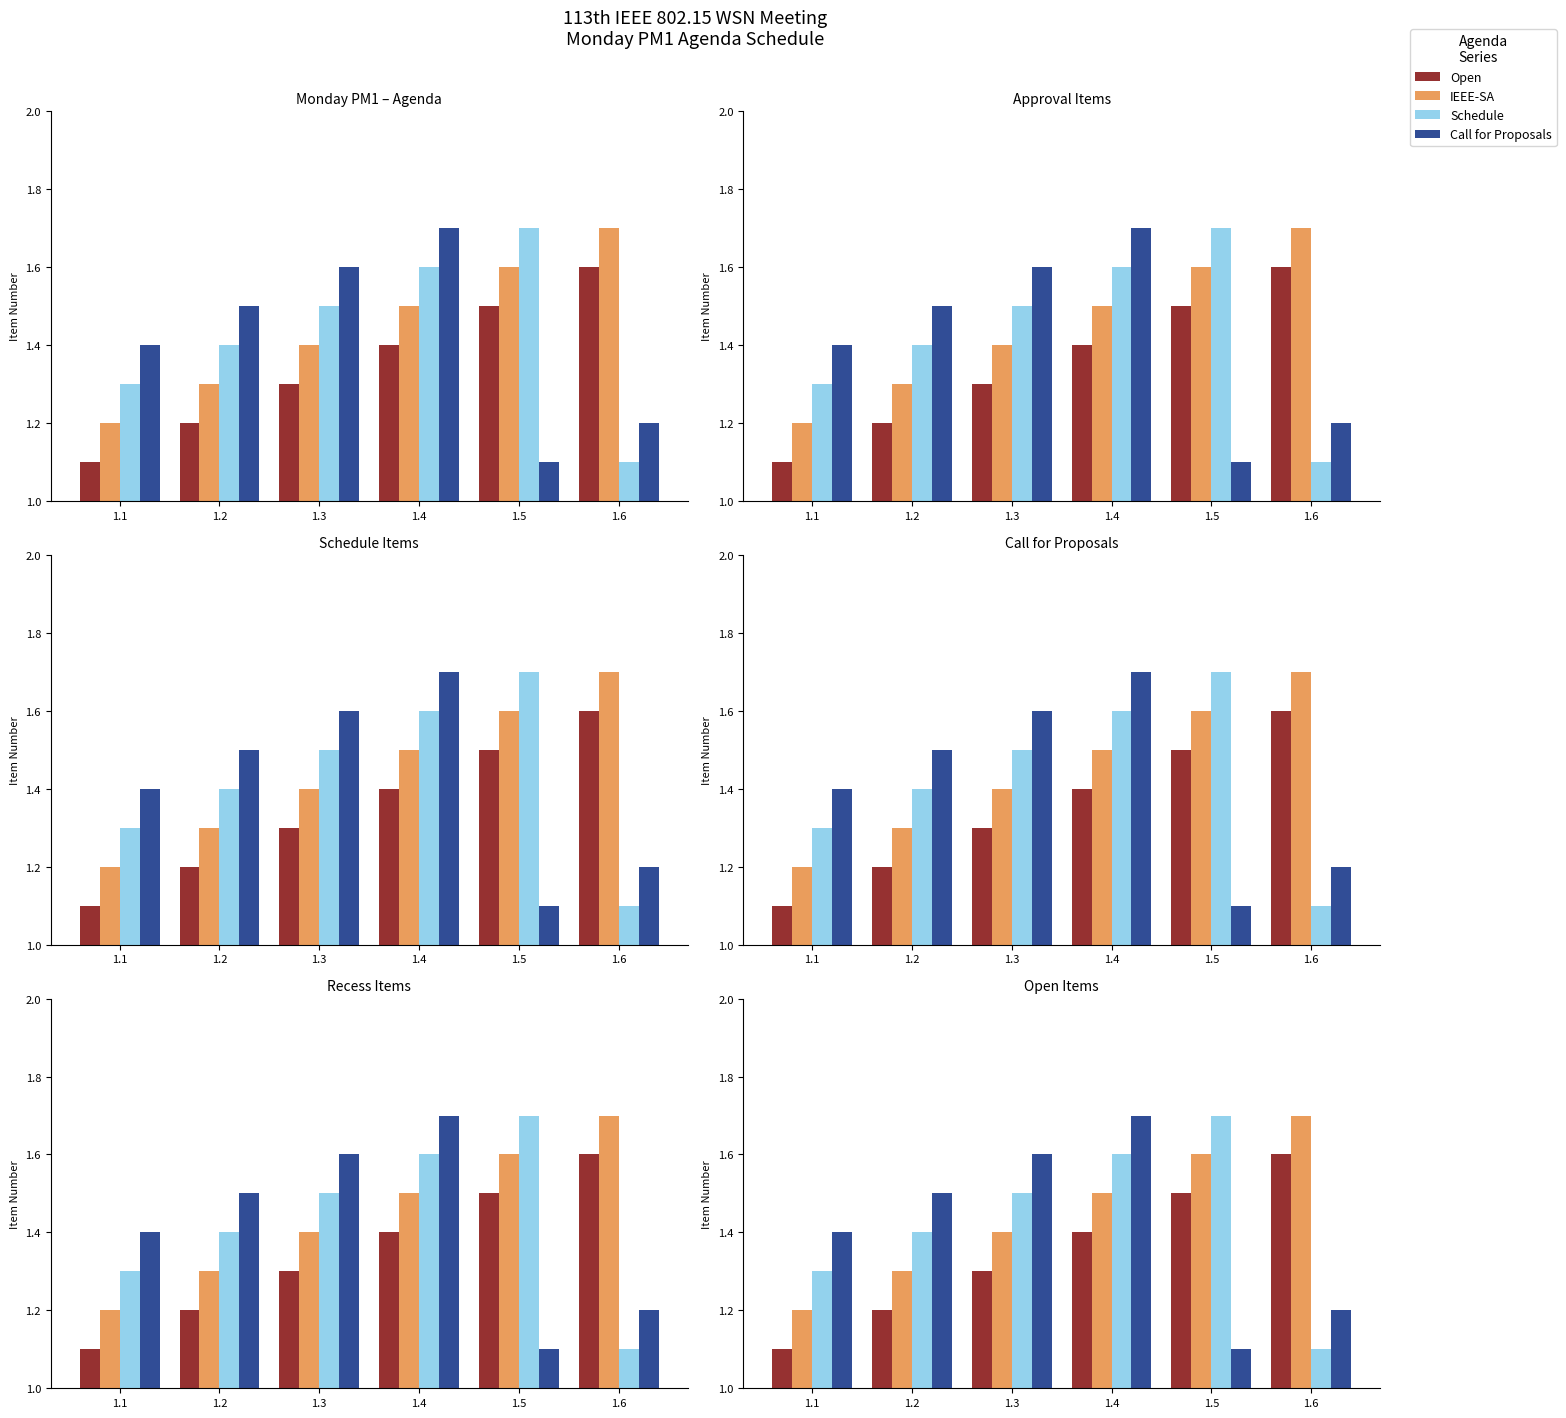

What is the difference between the second highest and minimum values in the Call for Proposals series?

0.5